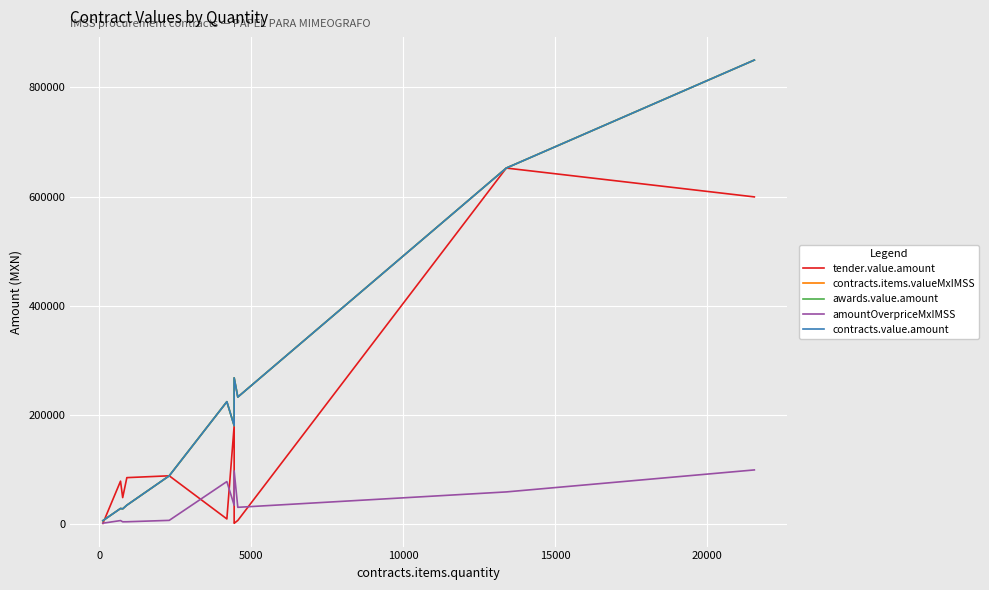

Which series has the largest total across all categories?

contracts.items.valueMxIMSS